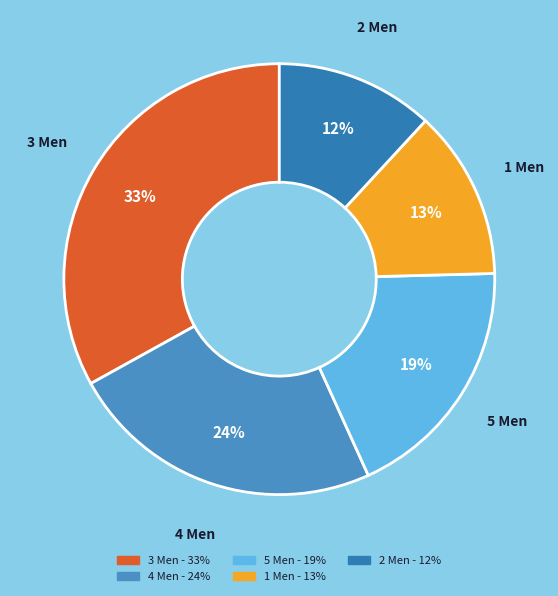

Which slice is the largest?

3 Men